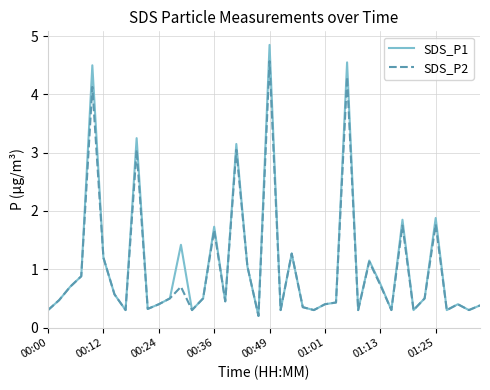

Is this an area chart (filled region under the line)?

No